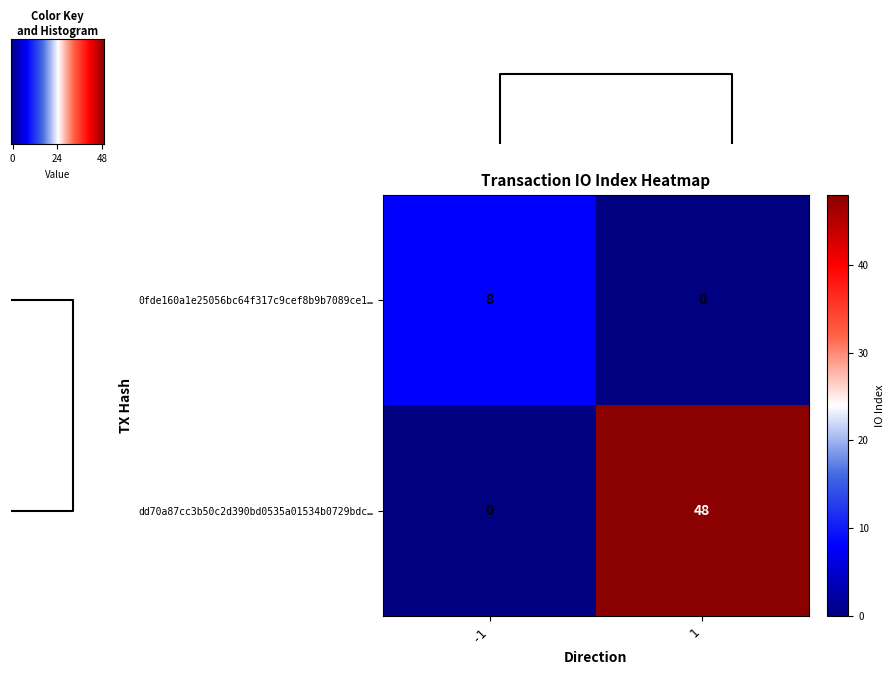

Which series has the largest range (max minus min)?

row_1